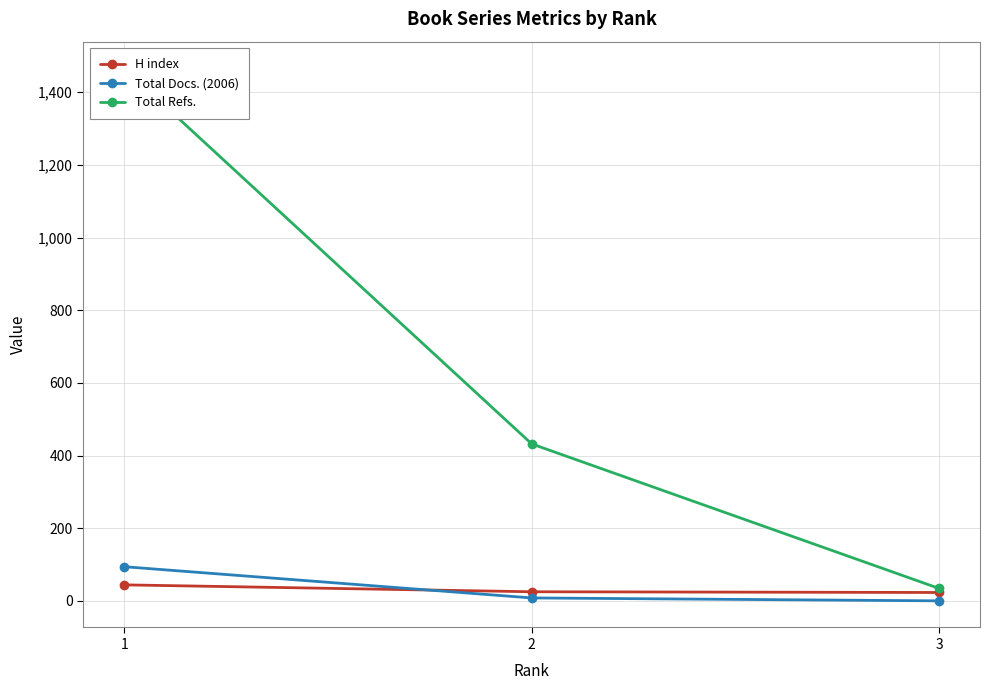

Rank the series by their maximum value, from lowest to highest.

H index, Total Docs. (2006), Total Refs.